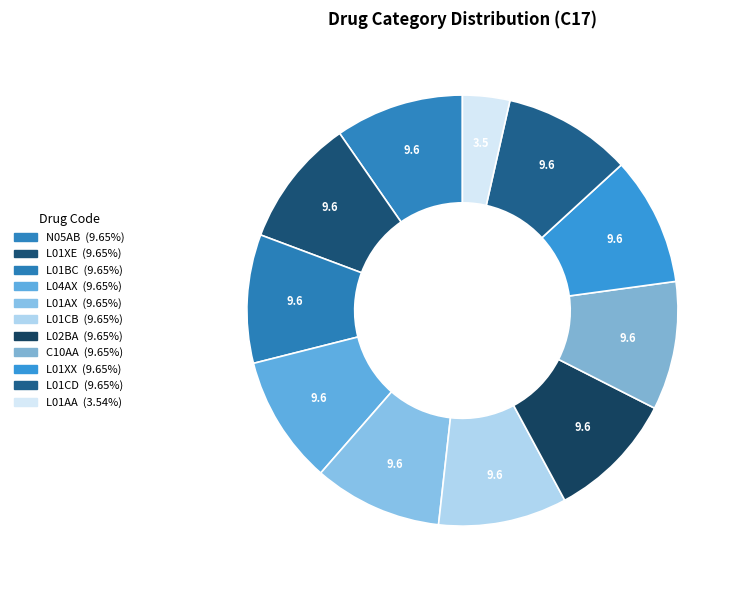

Rank the categories by value from highest to lowest.

N05AB, L01XE, L01BC, L04AX, L01AX, L01CB, L02BA, C10AA, L01XX, L01CD, L01AA